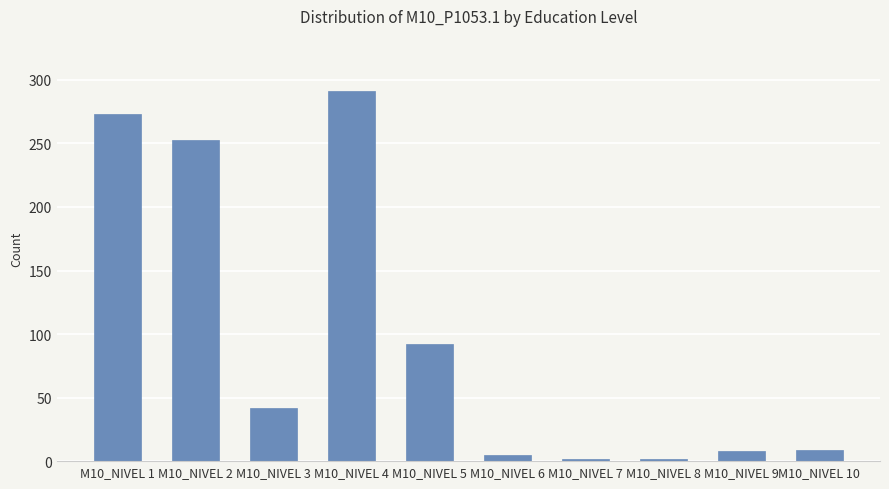

Where is the data nearest to the value 146?

M10_NIVEL 5